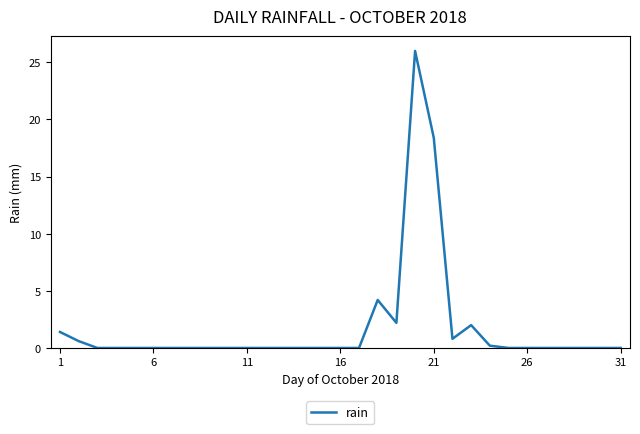

What is the maximum value shown in the chart?

26.0